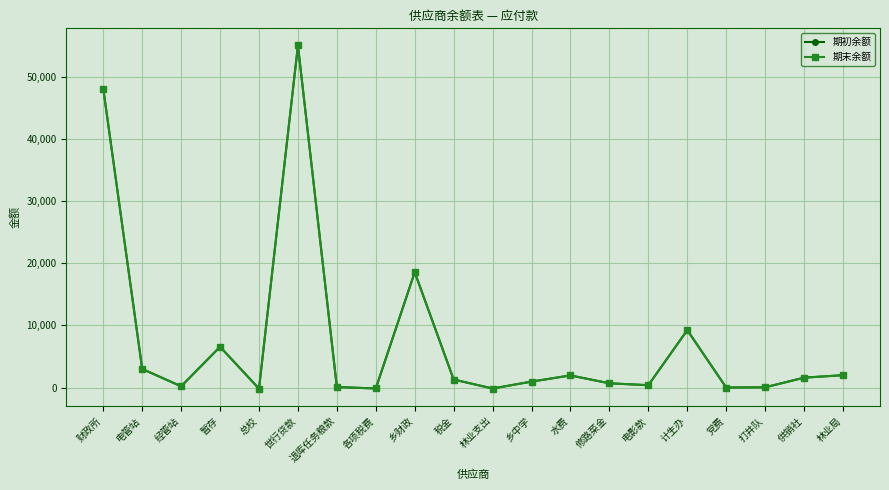

Is this an area chart (filled region under the line)?

No